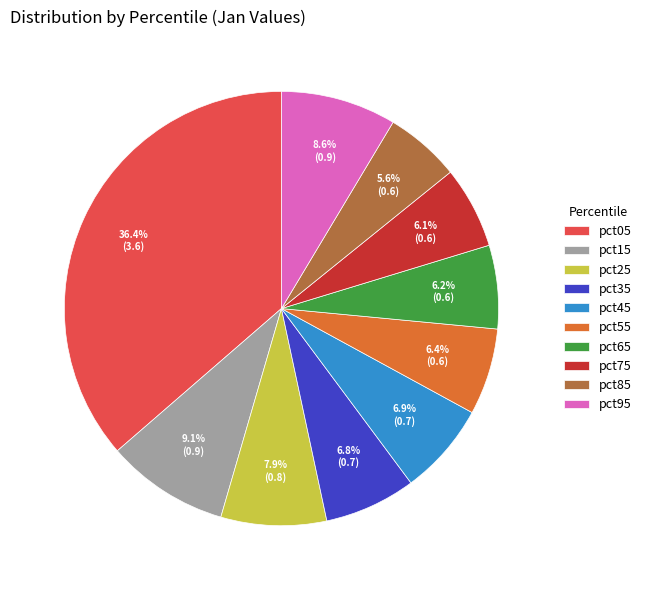

To the nearest percent, what is the difference between the pct45 and pct65 slice percentages?

1%